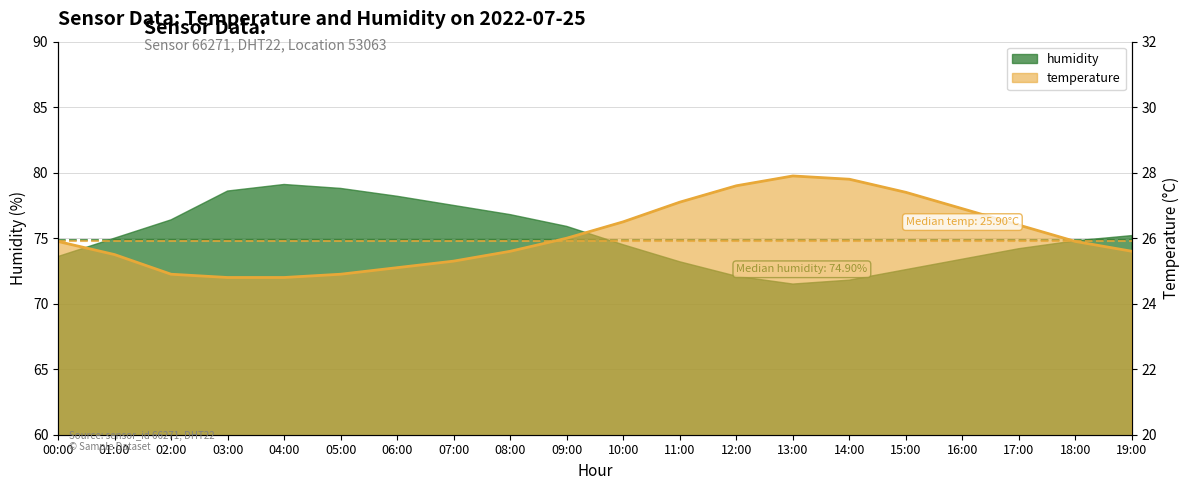

What is the minimum value shown in the chart?

24.8